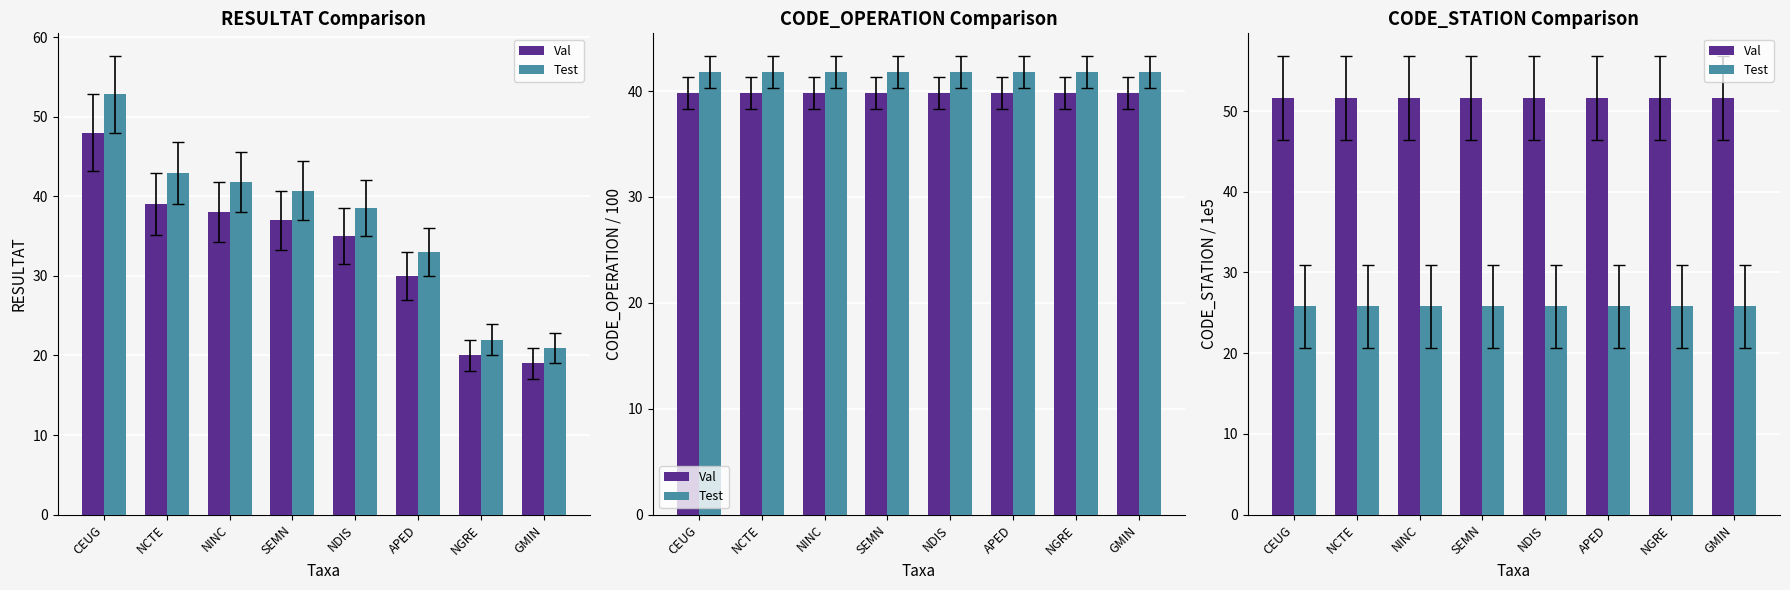

True or false: Val has a value of 51.6 at CEUG.

True